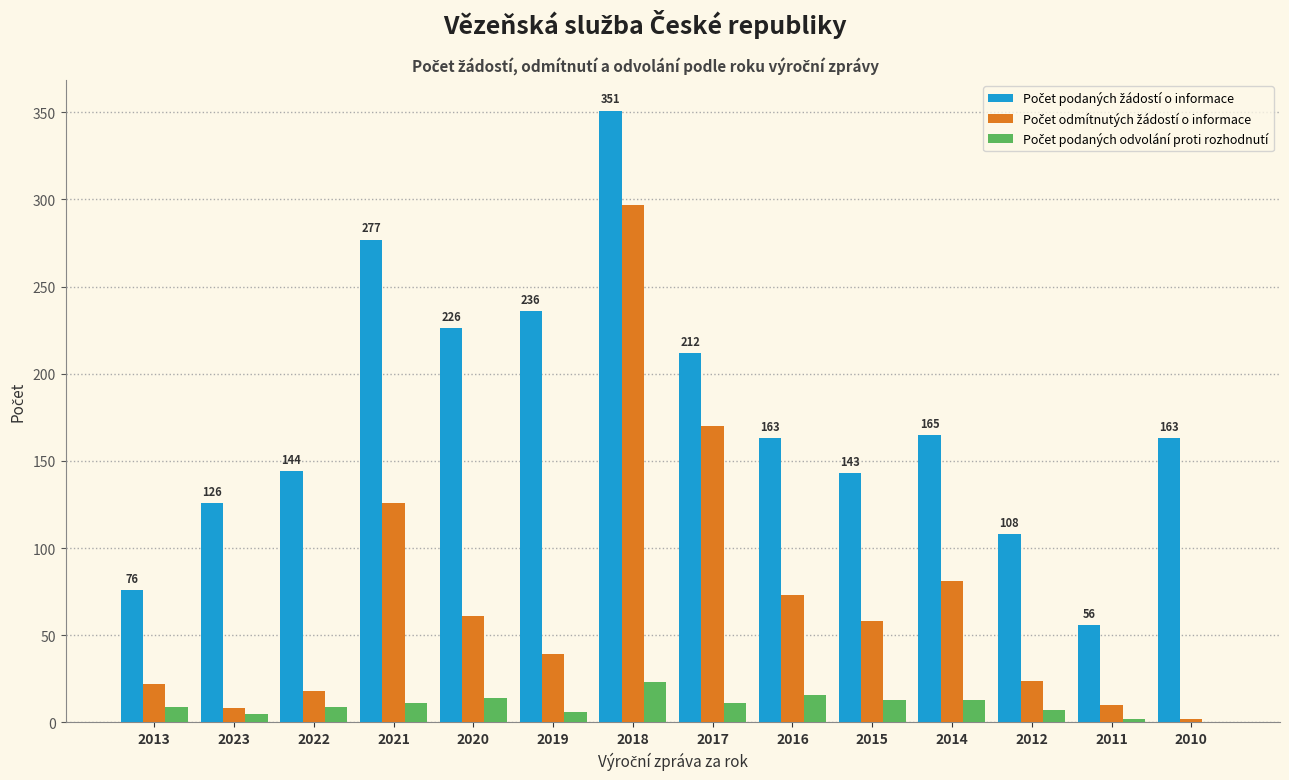

At which category is the sum across all series the highest?

2018